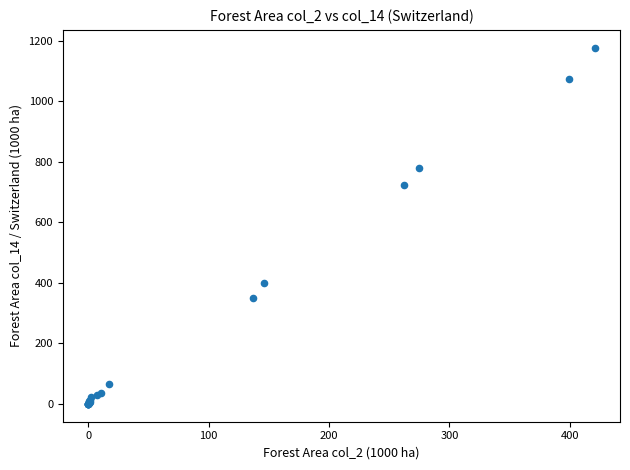

What Y value in the scatter plot is closest to 588?

723.4